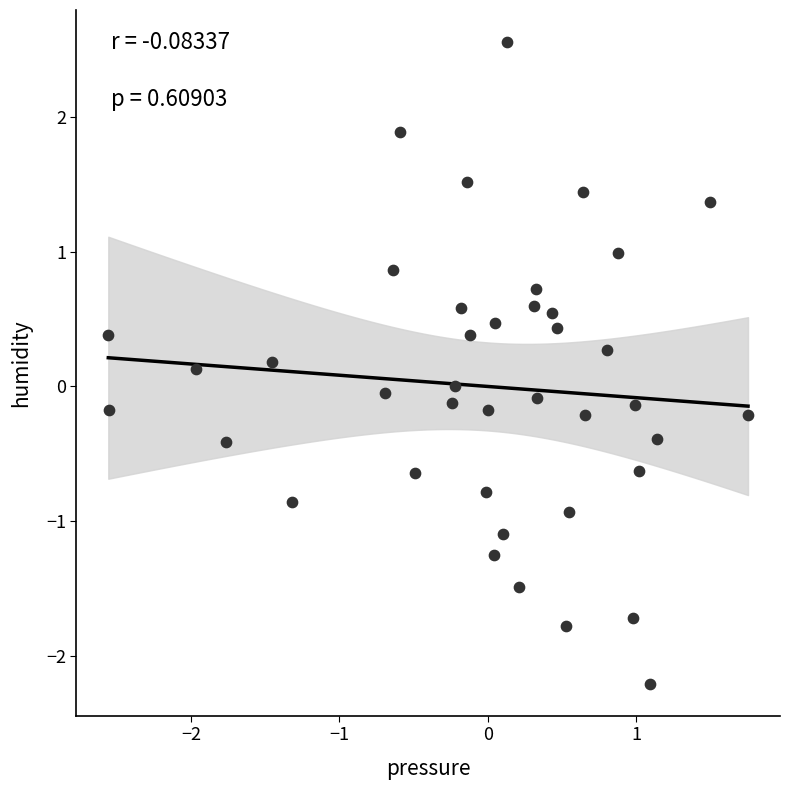

What is the range of Y values (max minus min)?

4.8